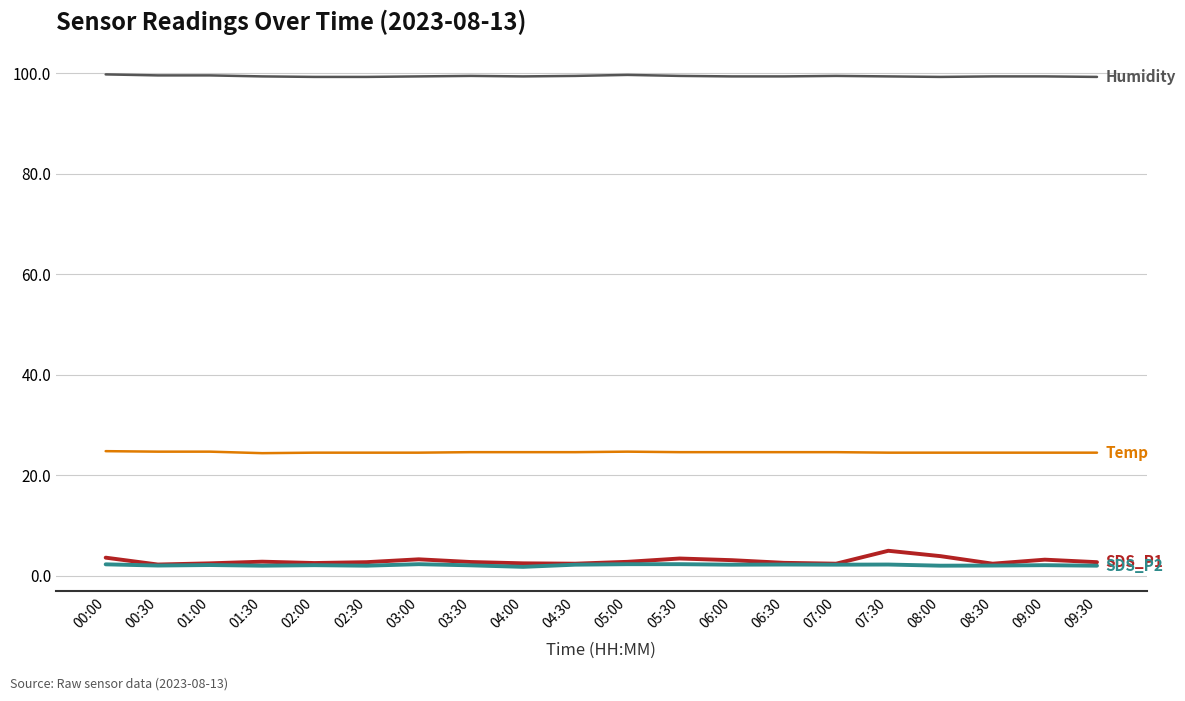

What is the maximum value shown in the chart?

99.8